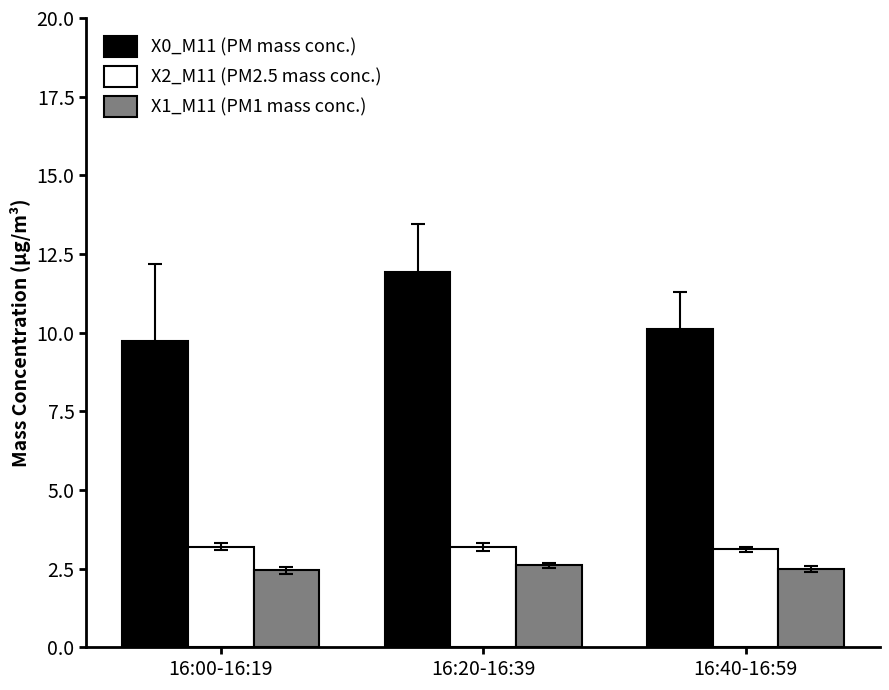

What value does the X0_M11 (PM mass conc.) series have at 16:40-16:59?

10.1